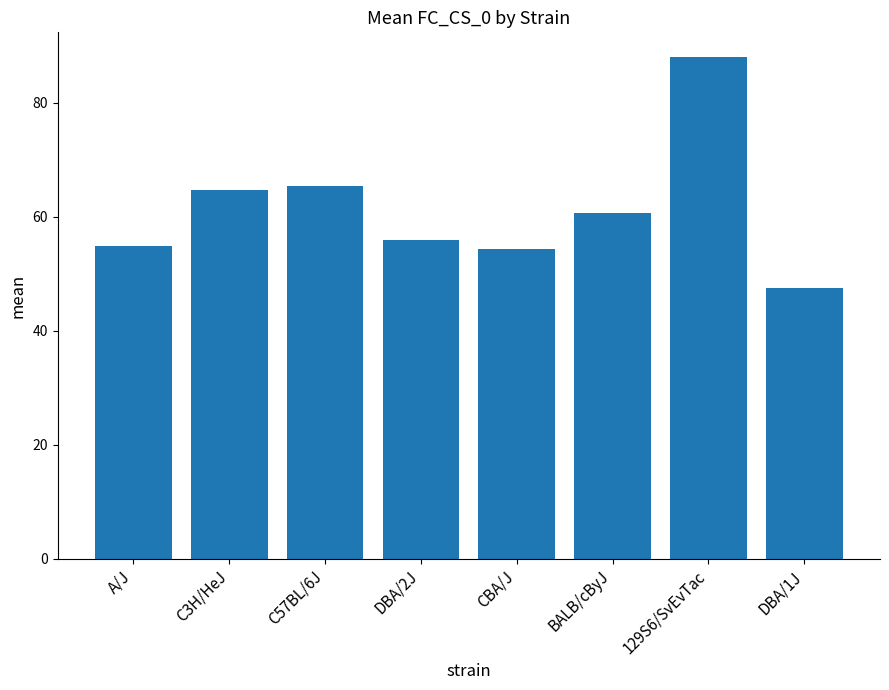

The value at DBA/2J is 56.0. True or false?

True